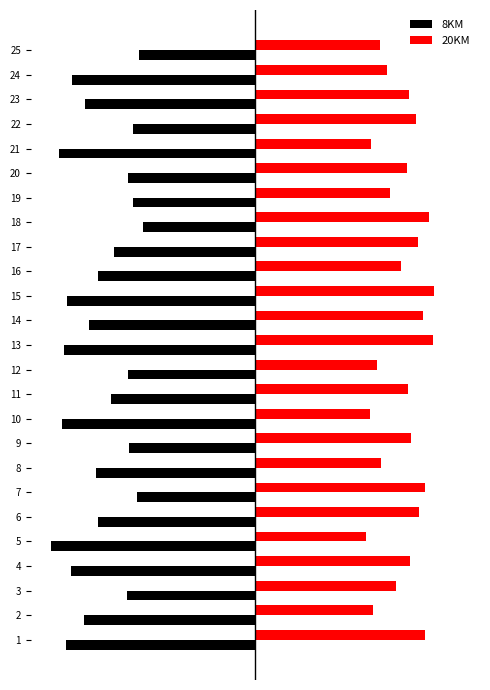

What are all the series names shown in the legend?

8KM, 20KM